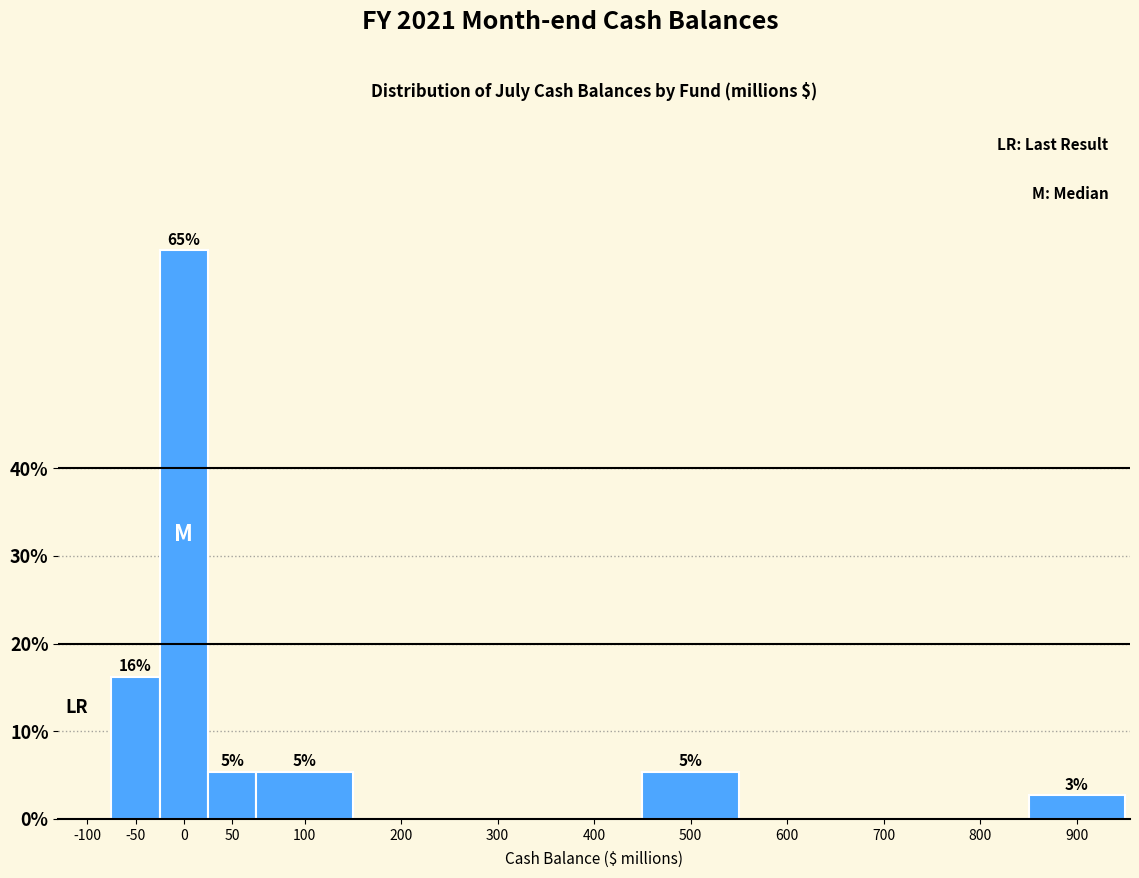

Reading left to right, extract all data points from this chart.

-100=0.0	-50=16.2	0=64.9	50=5.4	100=5.4	200=0.0	300=0.0	400=0.0	500=5.4	600=0.0	700=0.0	800=0.0	900=2.7